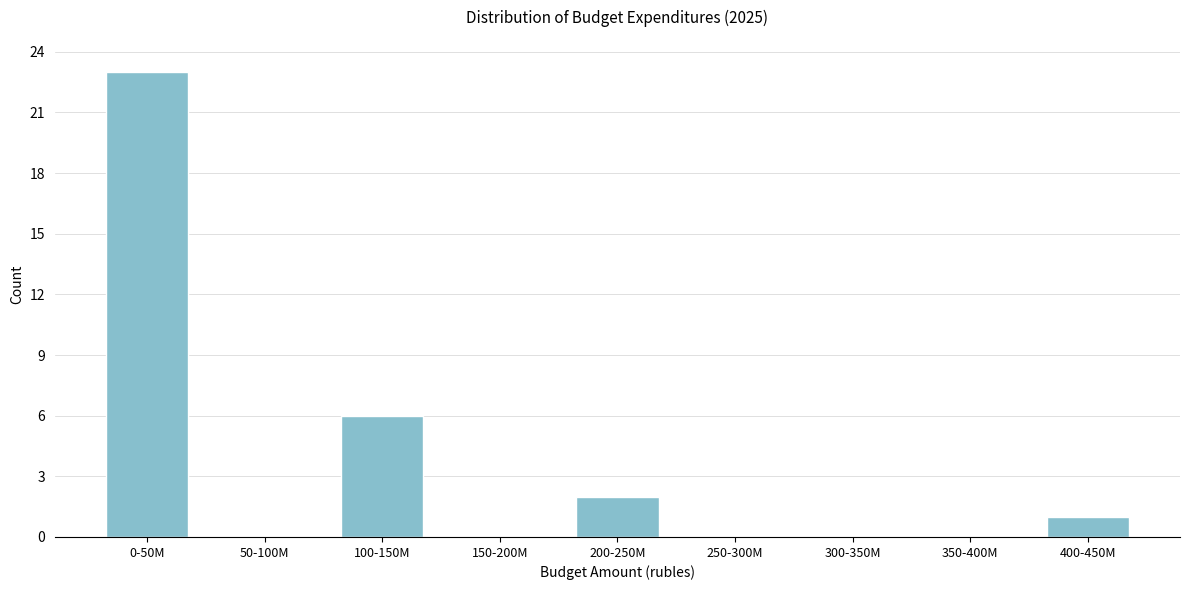

Reading left to right, what are all the values shown in this chart?

0-50M=23	50-100M=0	100-150M=6	150-200M=0	200-250M=2	250-300M=0	300-350M=0	350-400M=0	400-450M=1